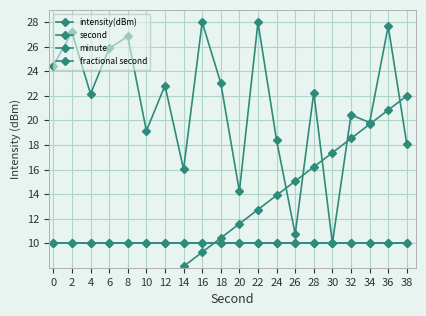

Which has a higher value, 36 or 34?

36